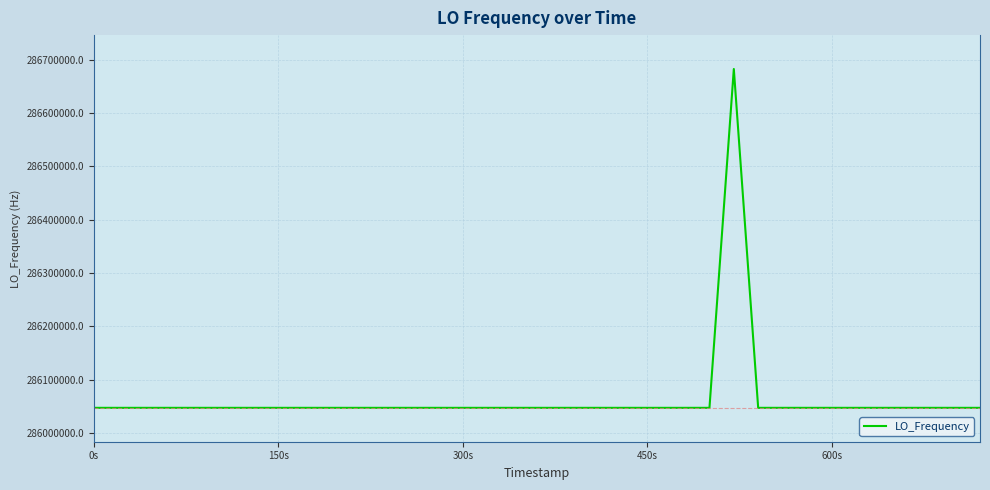

What is the maximum value shown in the chart?

286682701.4